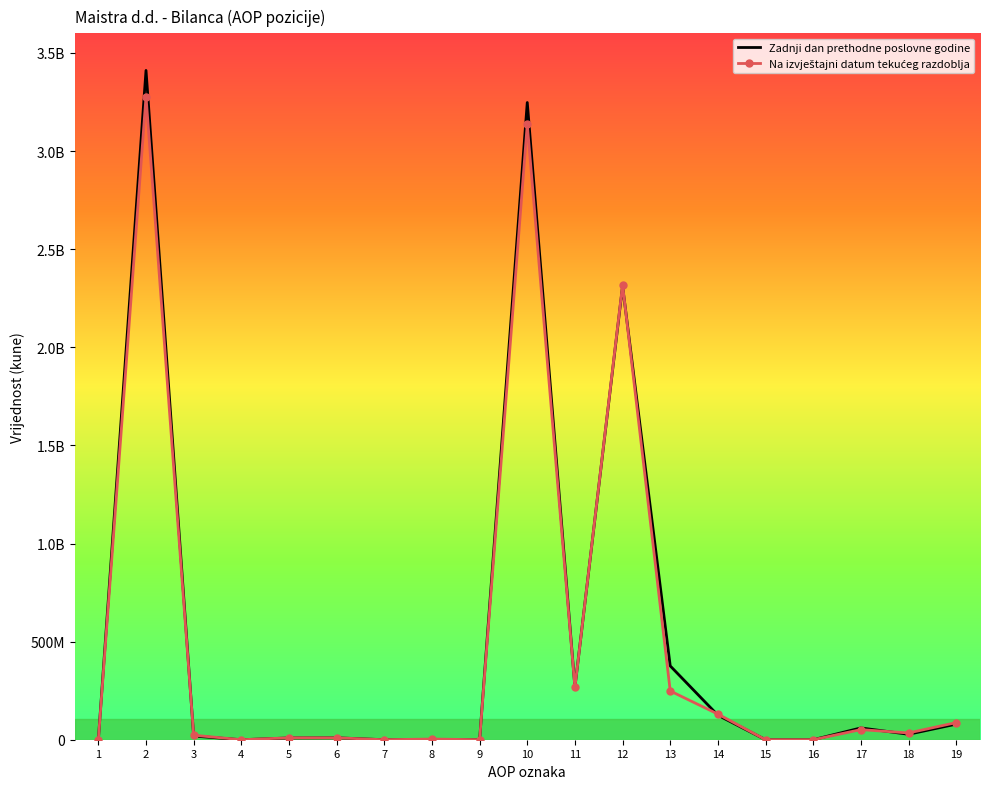

In Na izvještajni datum tekućeg razdoblja, how many points are lower than both neighbors (excluding endpoints)?

5